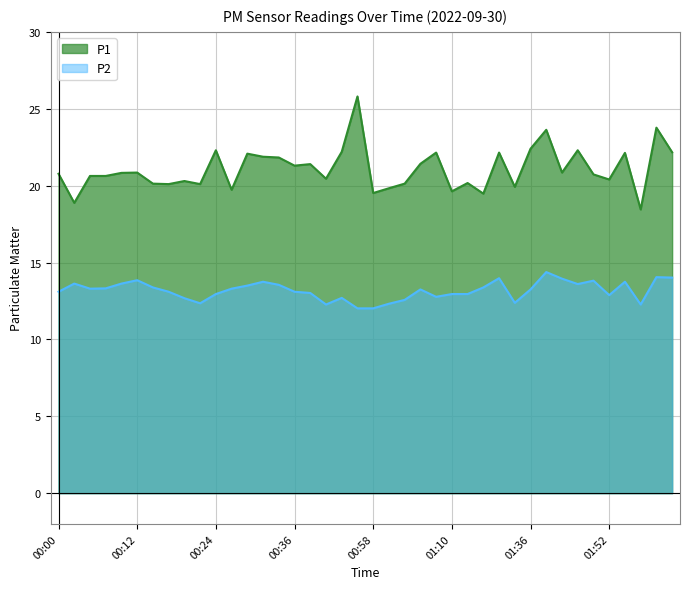

Reading left to right, extract all data points from this chart.

P1: 00:00=20.8	00:02=18.9	00:05=20.6	00:07=20.6	00:10=20.8	00:12=20.9	00:14=20.1	00:17=20.1	00:19=20.3	00:22=20.1	00:24=22.3	00:27=19.7	00:29=22.1	00:31=21.9	00:34=21.8	00:36=21.3	00:39=21.4	00:41=20.4	00:47=22.2	00:55=25.8	00:58=19.5	01:00=19.8	01:03=20.1	01:05=21.4	01:07=22.1	01:10=19.6	01:12=20.2	01:15=19.5	01:17=22.1	01:28=19.9	01:36=22.4	01:39=23.6	01:41=20.9	01:47=22.3	01:49=20.7	01:52=20.4	01:55=22.1	01:57=18.4	02:00=23.8	02:02=22.2
P2: 00:00=13.1	00:02=13.6	00:05=13.3	00:07=13.3	00:10=13.6	00:12=13.8	00:14=13.4	00:17=13.1	00:19=12.7	00:22=12.3	00:24=12.9	00:27=13.3	00:29=13.5	00:31=13.8	00:34=13.6	00:36=13.1	00:39=13.0	00:41=12.3	00:47=12.7	00:55=12.0	00:58=12.0	01:00=12.3	01:03=12.6	01:05=13.2	01:07=12.8	01:10=12.9	01:12=12.9	01:15=13.4	01:17=14.0	01:28=12.4	01:36=13.2	01:39=14.4	01:41=13.9	01:47=13.6	01:49=13.8	01:52=12.9	01:55=13.8	01:57=12.3	02:00=14.1	02:02=14.0